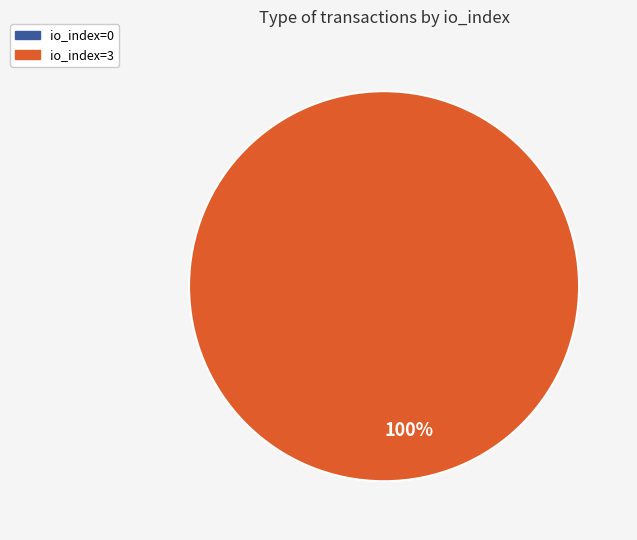

The io_index=3 slice represents 100% of the pie. True or false?

True